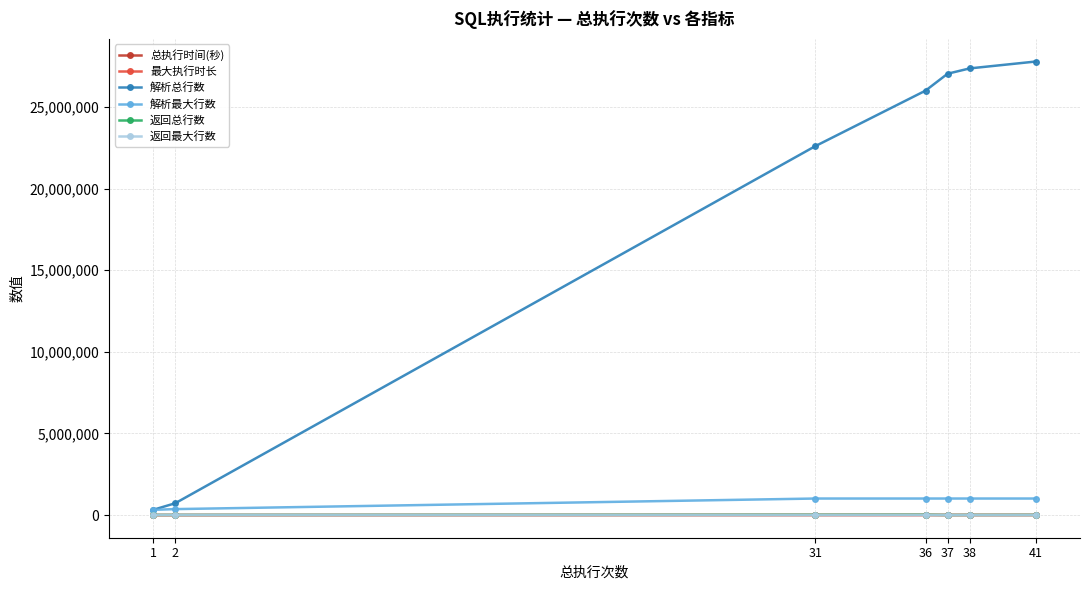

What is the sum of the 解析最大行数 values at 37 and 31?

2023476